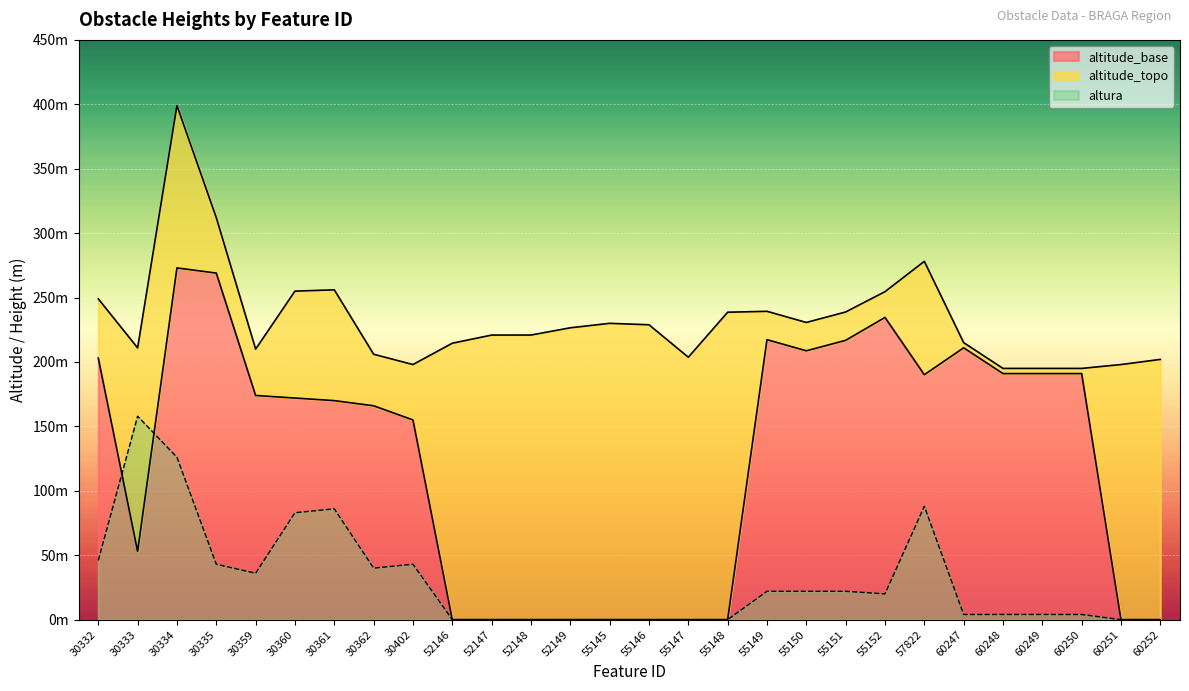

Read the altitude_base value at 60248.

191.0